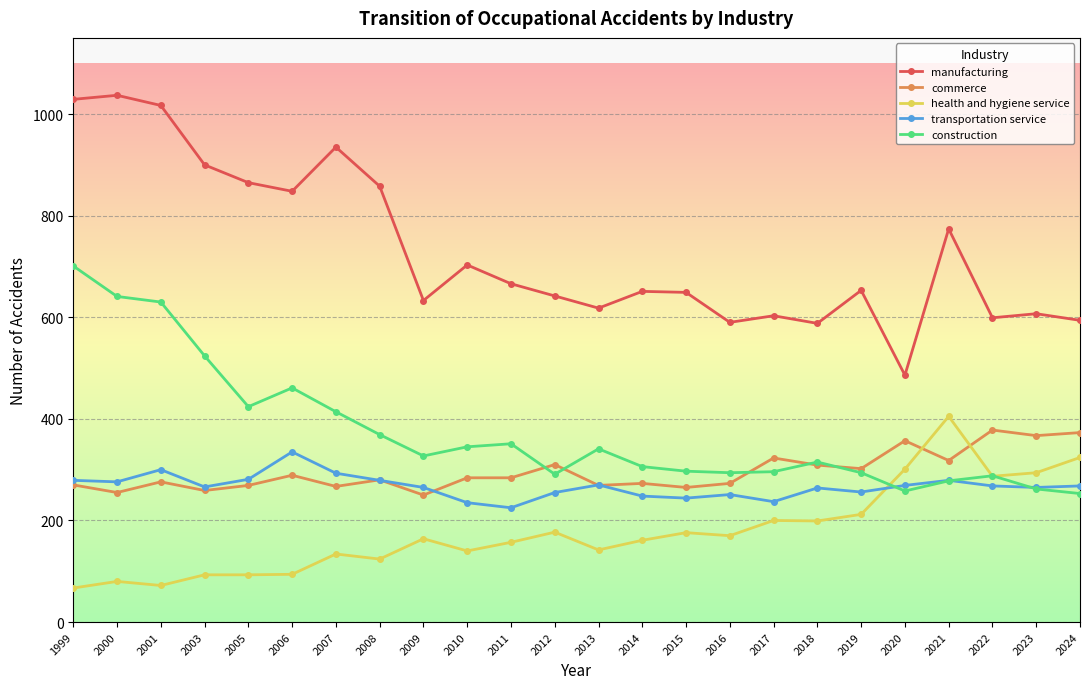

True or false: health and hygiene service has more than 1 interior local peaks.

True